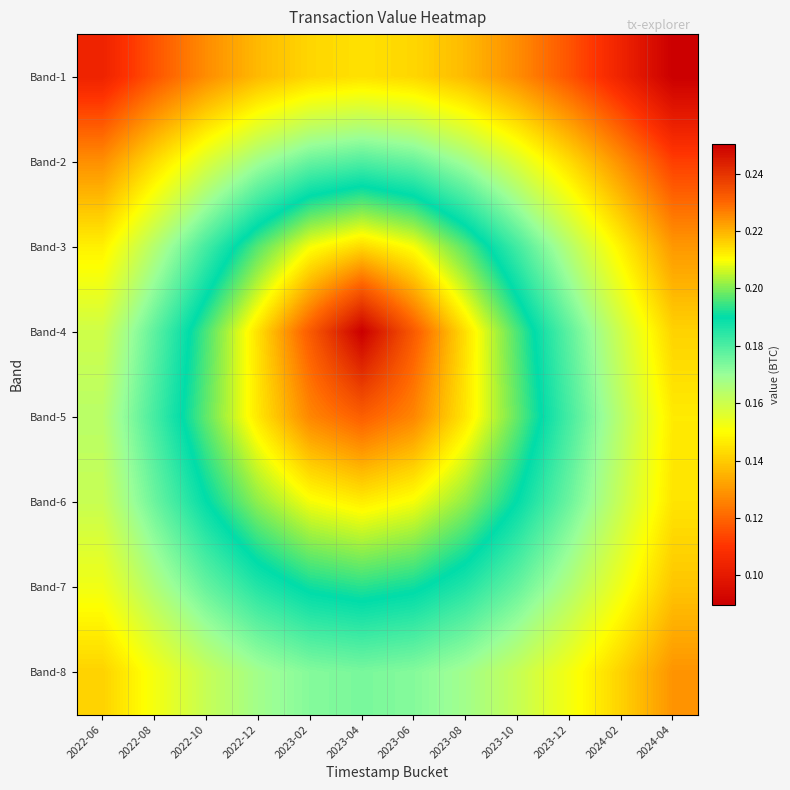

At which category is the sum across all series the highest?

2023-04